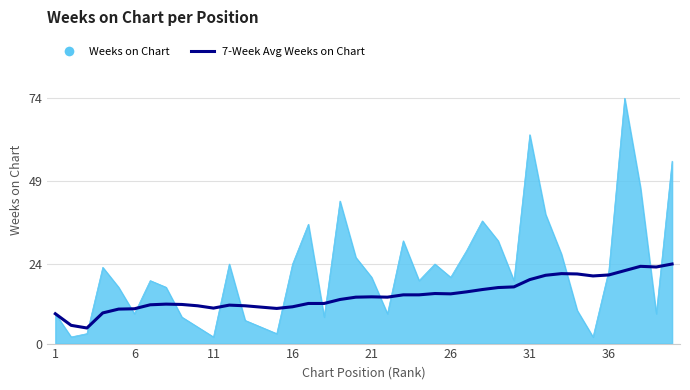

Which series has the largest range (max minus min)?

Weeks on Chart